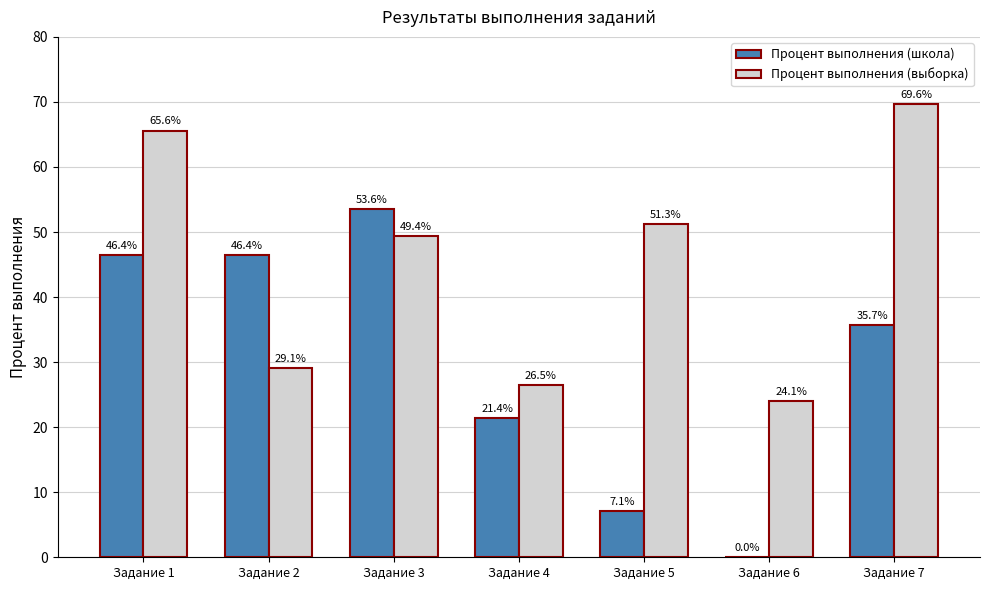

The Процент выполнения (выборка) series shows 29.1 at Задание 2. True or false?

True